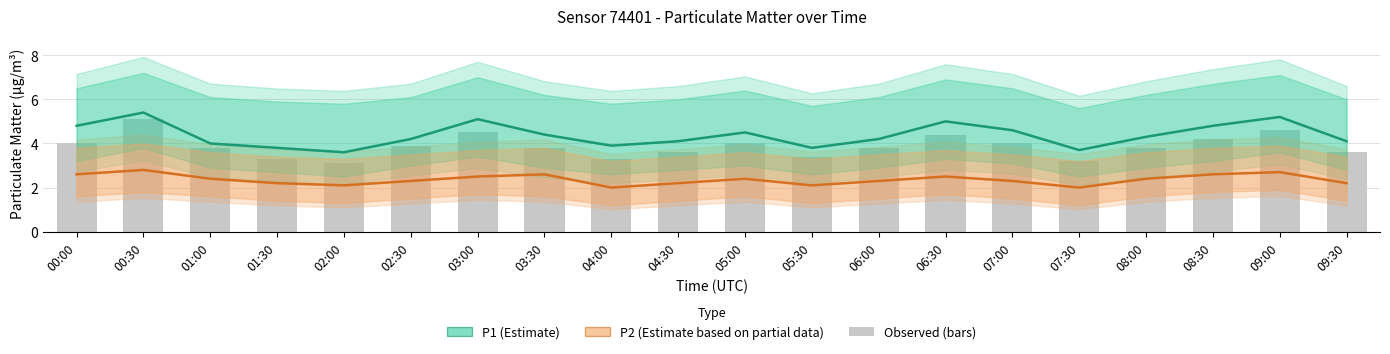

Reading left to right, list all the values displayed in this chart.

P1 (Estimate): 4.8	5.4	4.0	3.8	3.6	4.2	5.1	4.4	3.9	4.1	4.5	3.8	4.2	5.0	4.6	3.7	4.3	4.8	5.2	4.1
P2 (Estimate based on partial data): 2.6	2.8	2.4	2.2	2.1	2.3	2.5	2.6	2.0	2.2	2.4	2.1	2.3	2.5	2.3	2.0	2.4	2.6	2.7	2.2
Observed (bars): 4.0	5.1	3.8	3.3	3.1	3.9	4.5	3.8	3.3	3.6	4.0	3.4	3.8	4.4	4.0	3.2	3.8	4.2	4.6	3.6